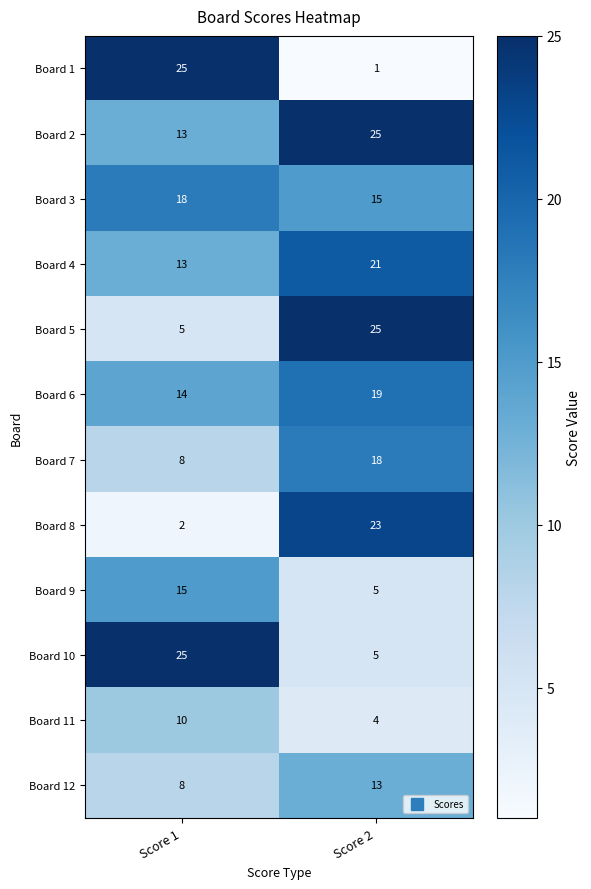

What is the minimum value shown in the chart?

1